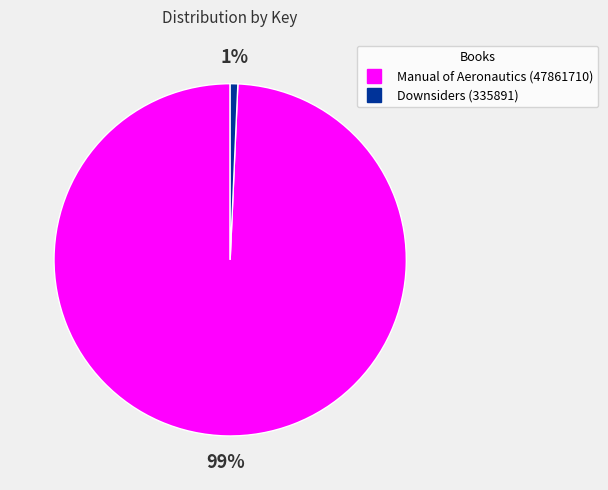

How many slices are in this pie chart?

2